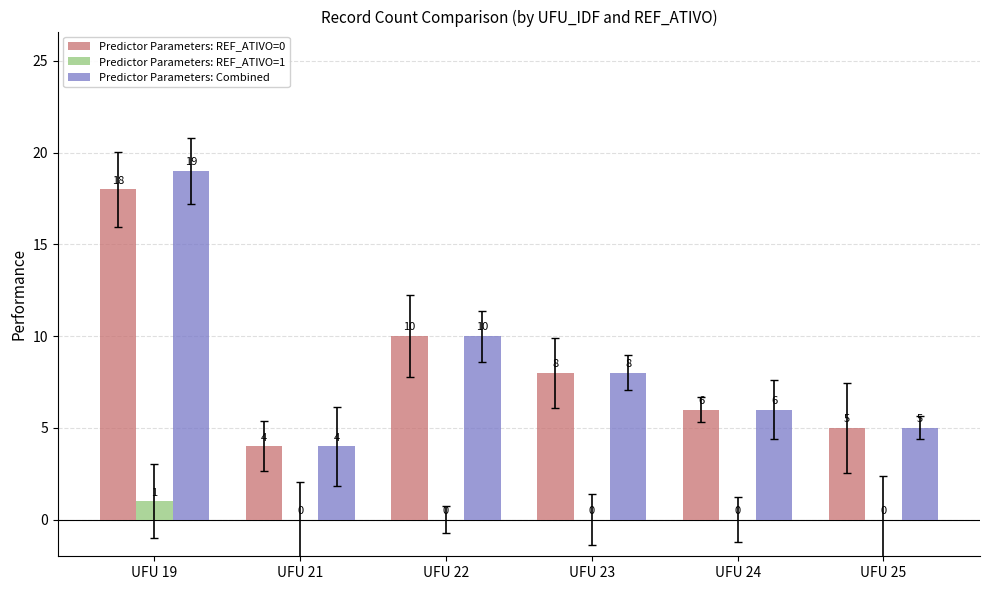

Where does the Predictor Parameters: Combined series first go above 8?

UFU 19